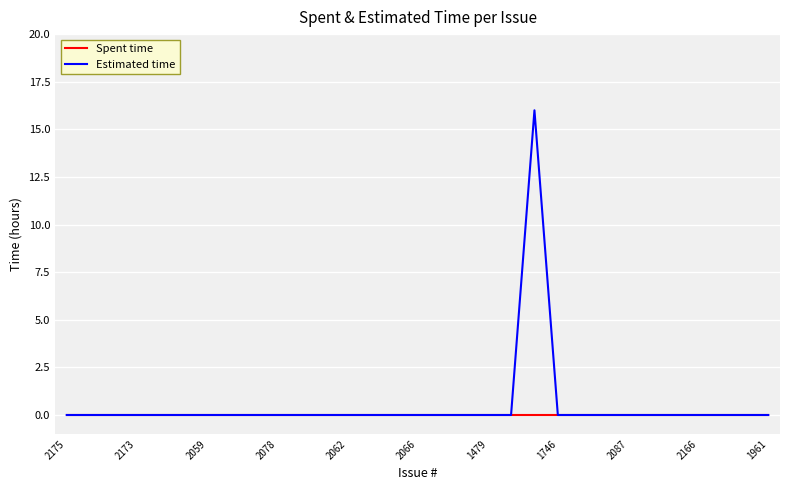

List the series in order of their peak value, lowest first.

Spent time, Estimated time